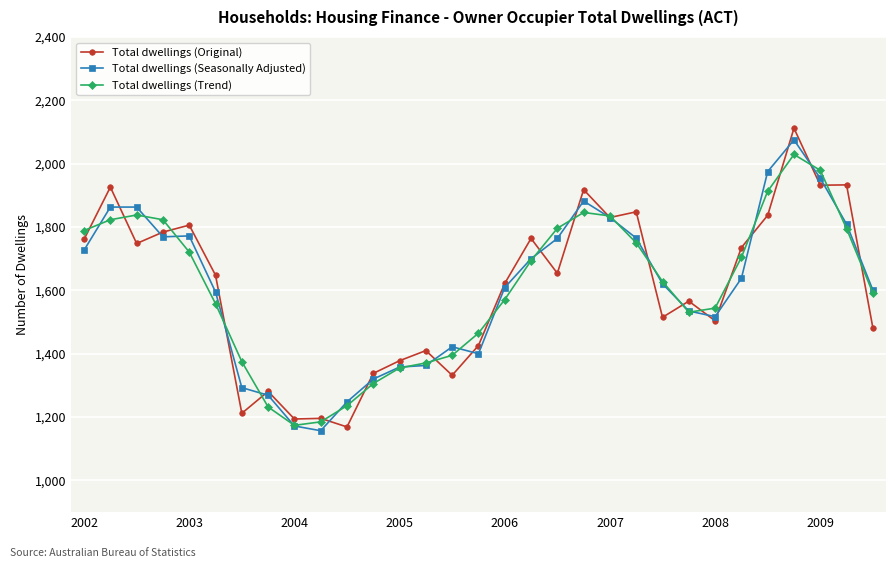

What is the minimum value for Total dwellings (Trend)?

1174